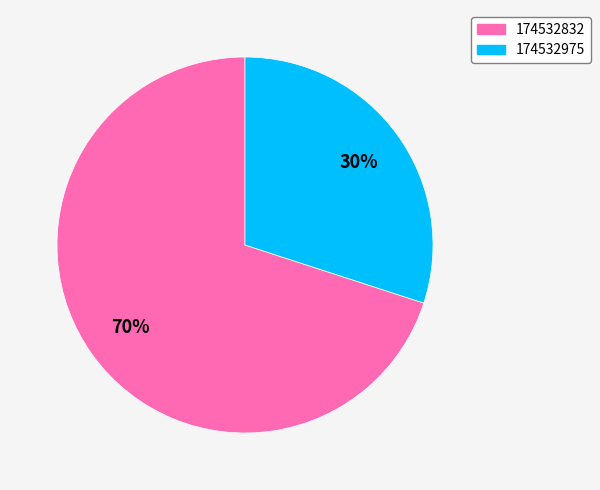

To the nearest percent, what portion does 174532832 represent?

70%